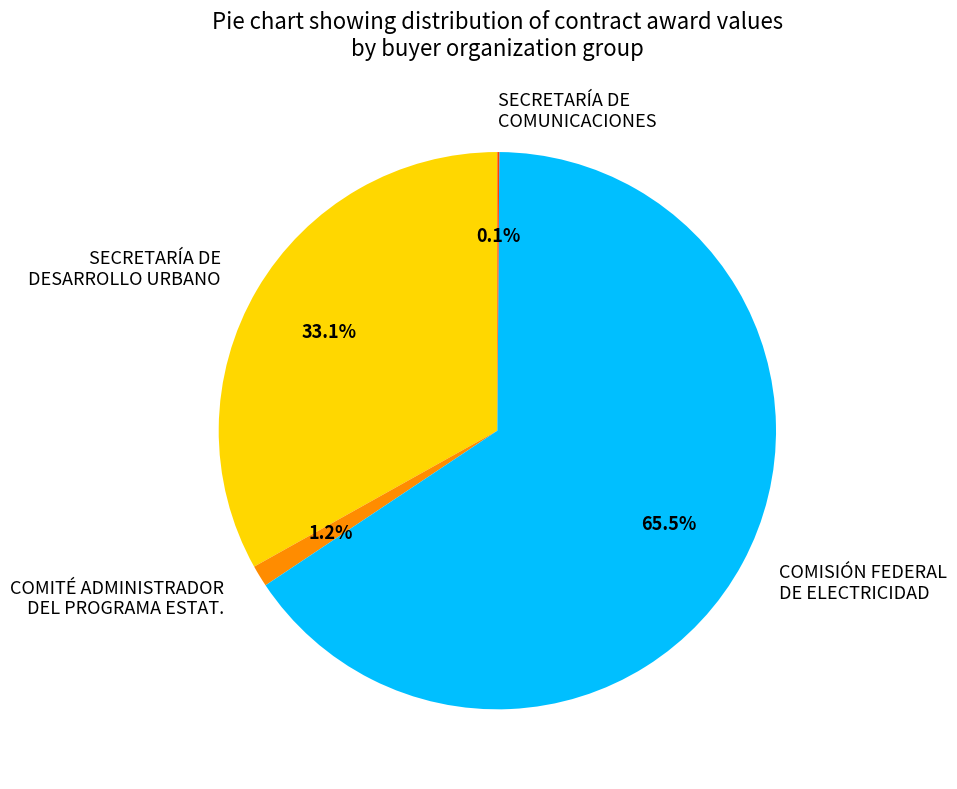

Does COMISIÓN FEDERAL DE ELECTRICIDAD account for over 50% of the chart?

Yes